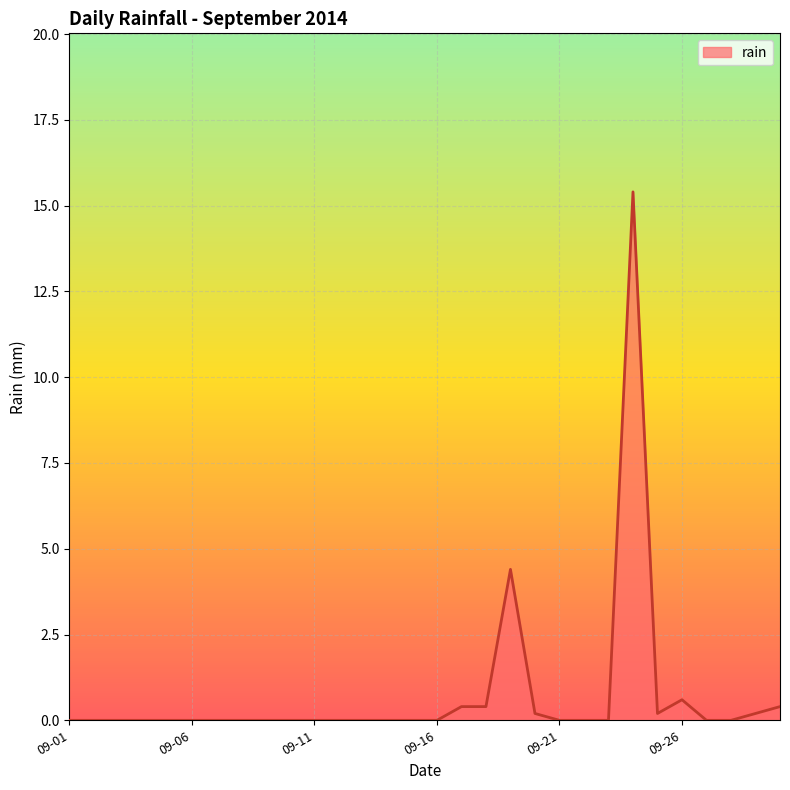

What is the maximum value shown in the chart?

15.4